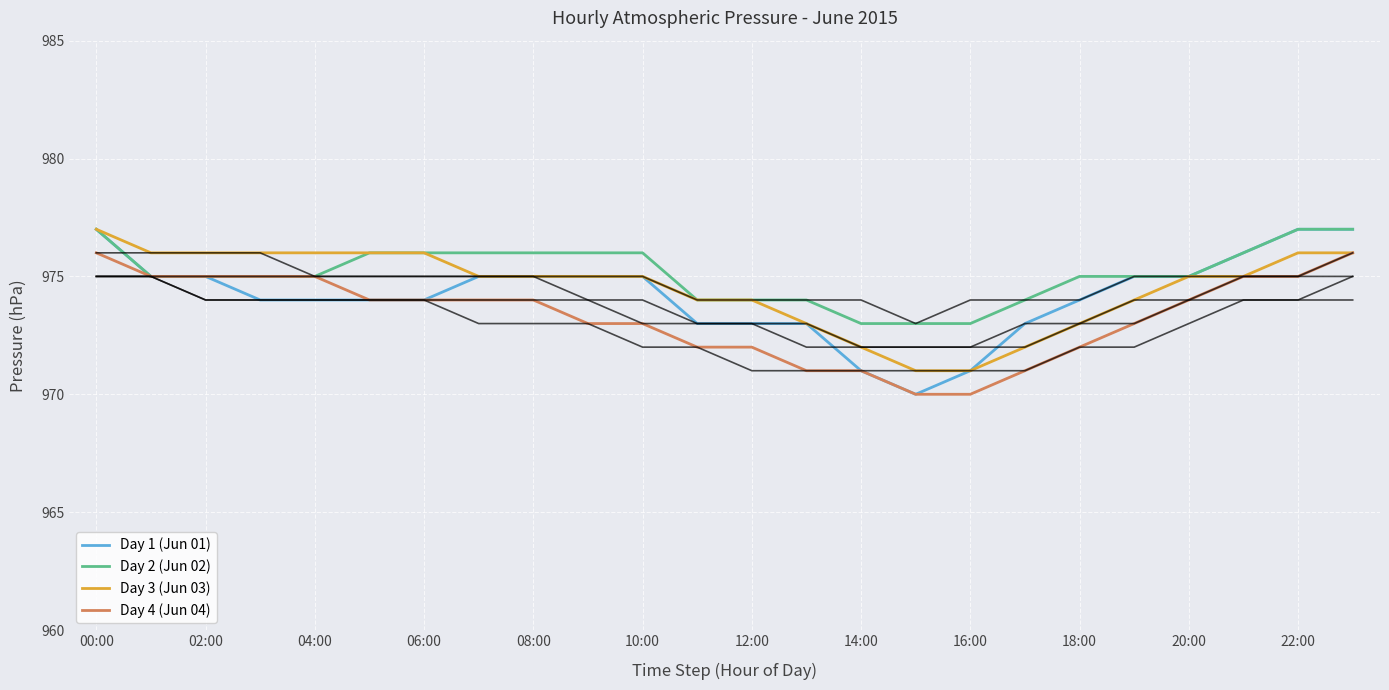

At which category is the sum across all series the highest?

00:00